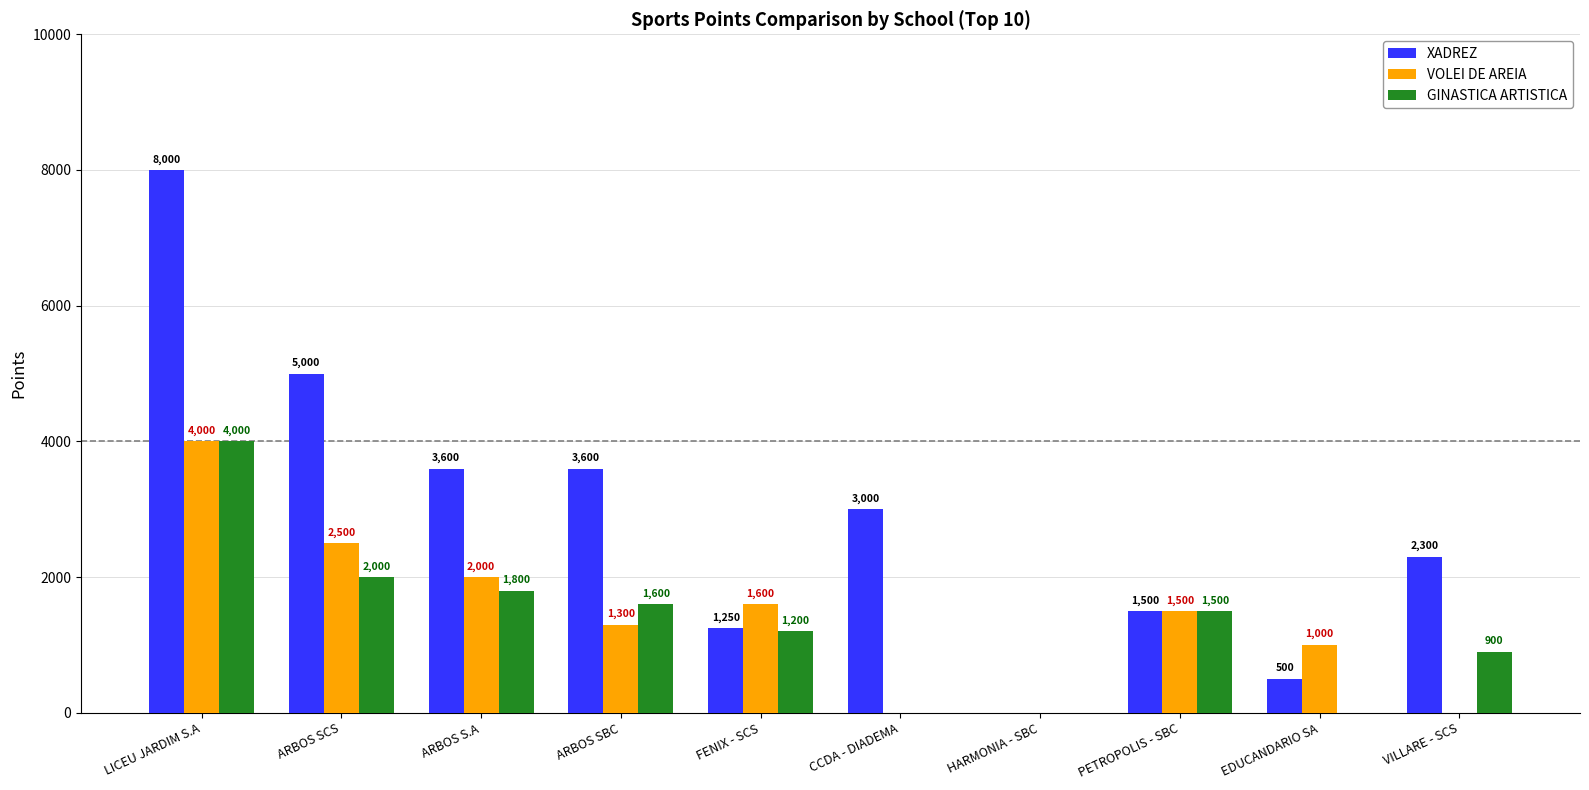

How many values in XADREZ are above zero?

9